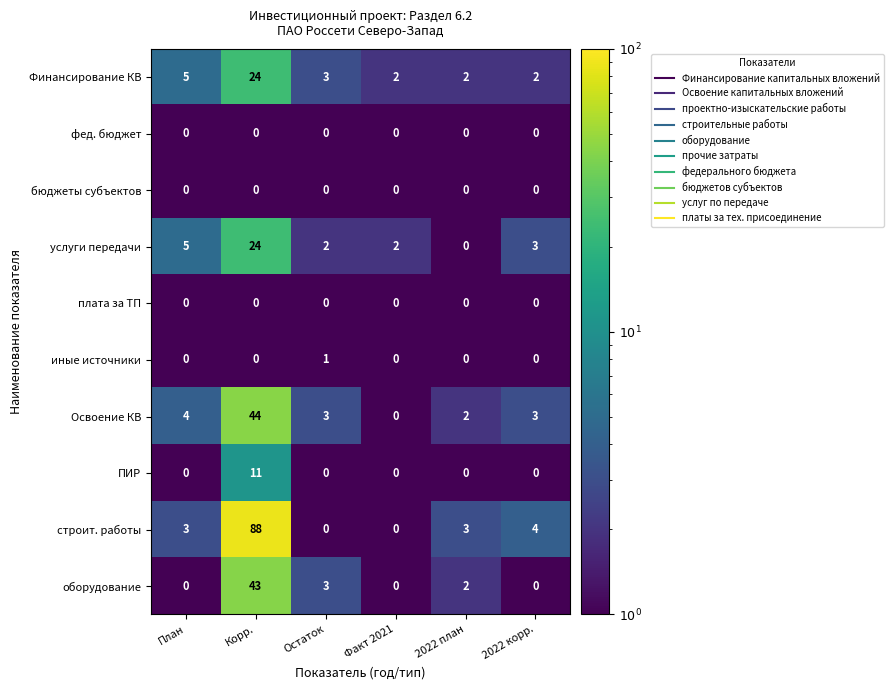

True or false: ПИР has a value of 0 at 2022 корр..

True